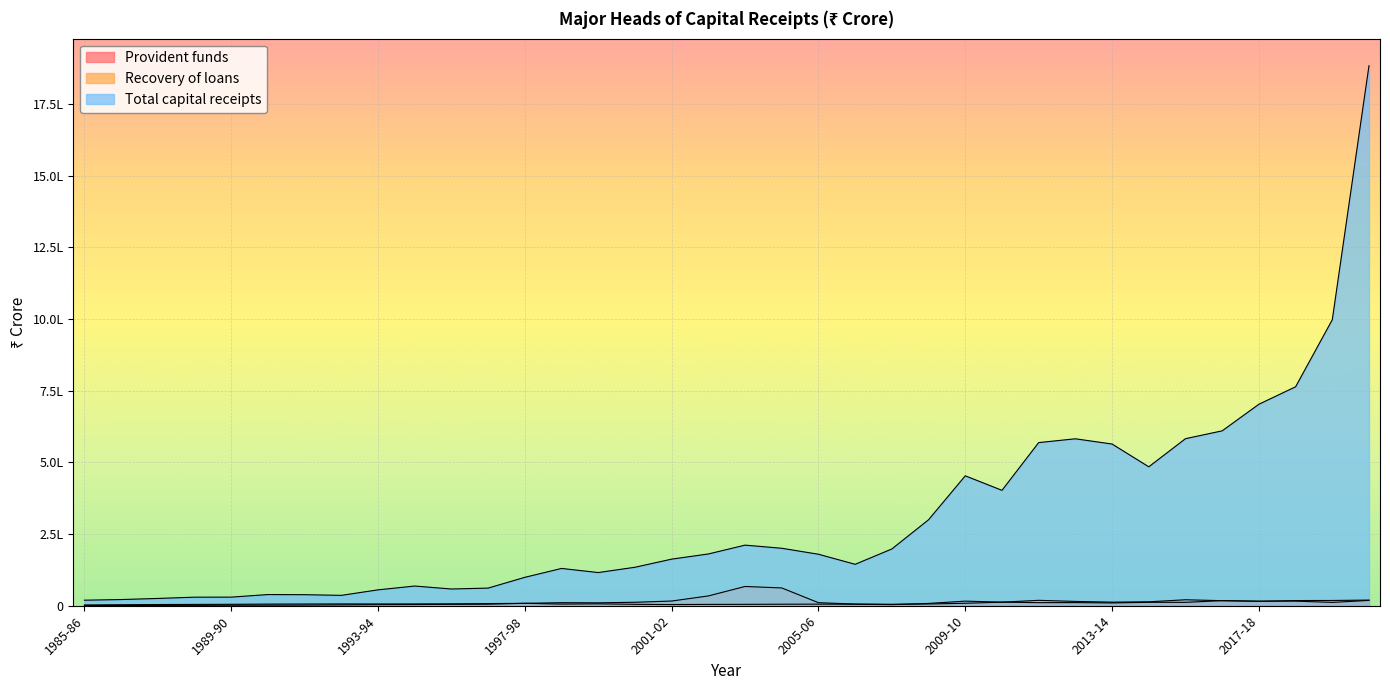

At 2006-07, list the series in order from smallest to largest.

Provident funds, Recovery of loans, Total capital receipts